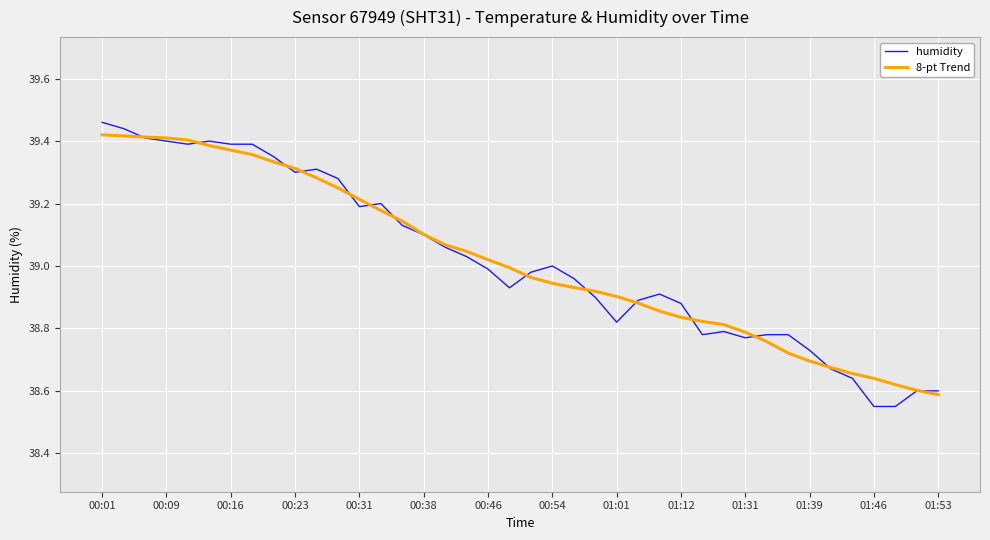

Which series has the largest range (max minus min)?

humidity